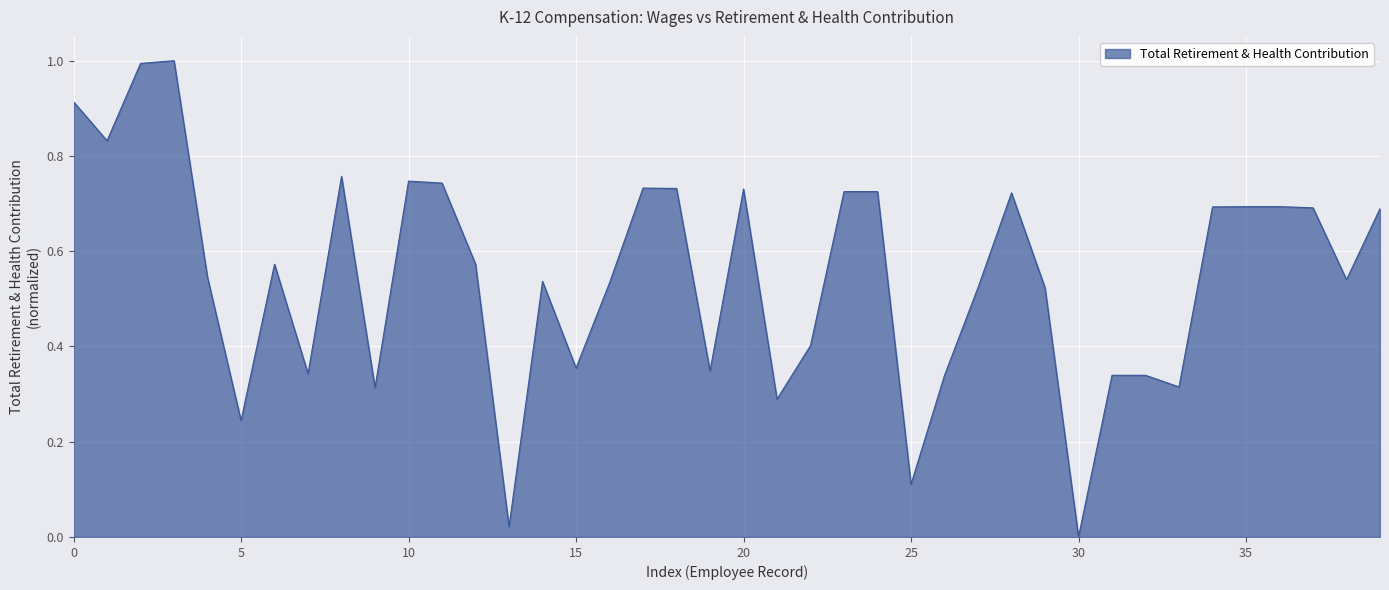

What is the difference between the maximum and minimum values?

1.0